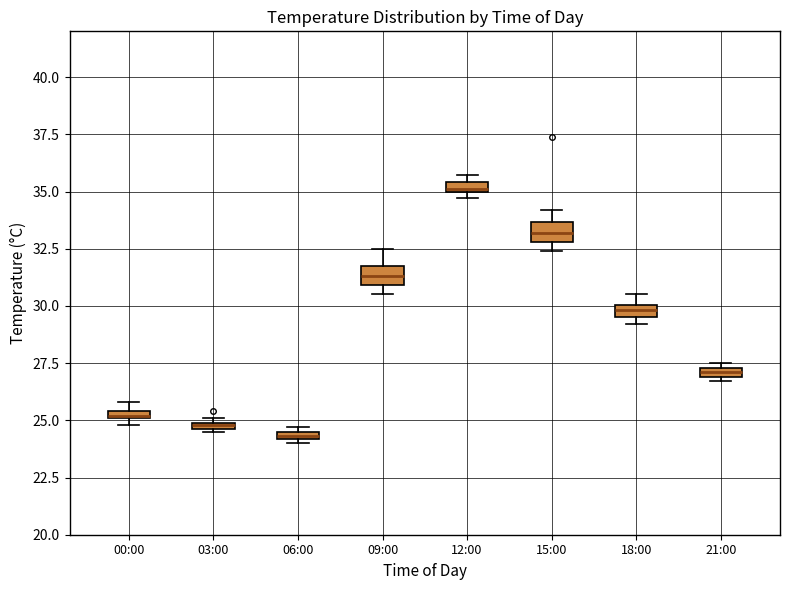

Where is the lower edge of the box for 03:00 on the y-axis? The values are not printed on the chart, so give them approximately, as read against the axis.

24.5